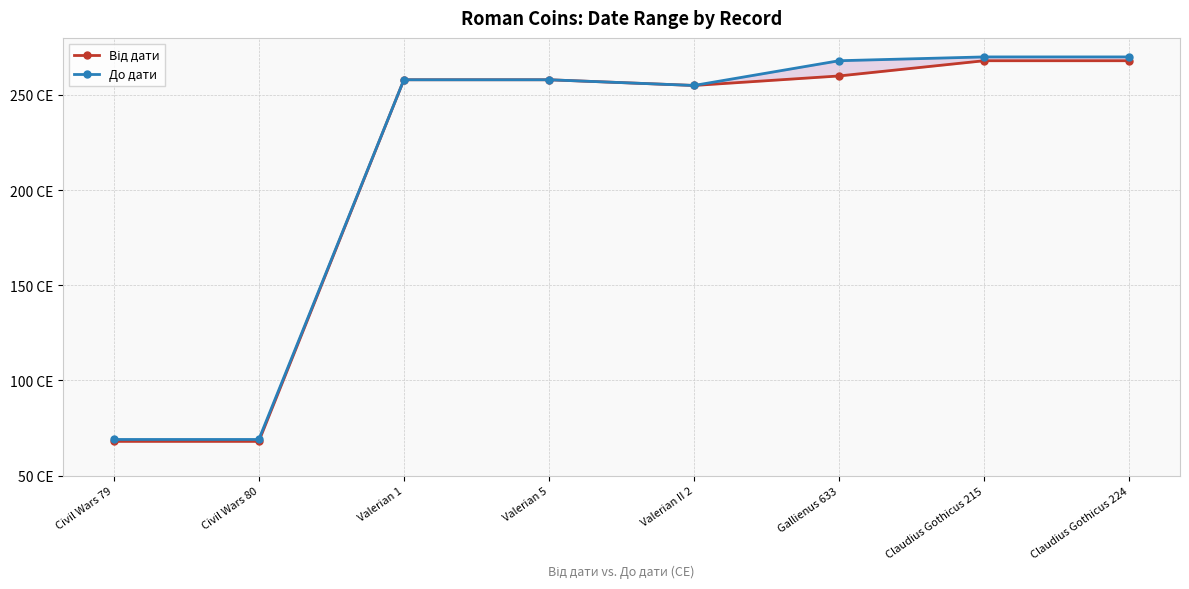

What is the difference between the second highest and second lowest values in the До дати series?

201